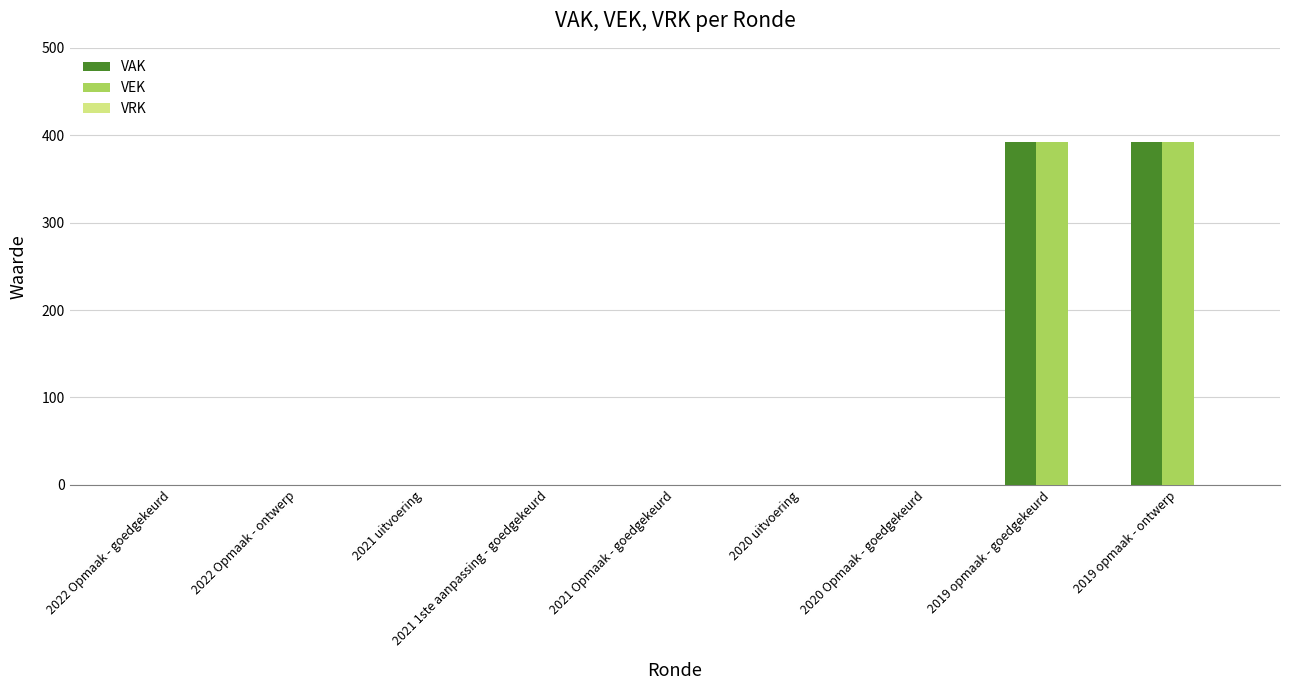

Is the value of VEK at 2019 opmaak - ontwerp greater than the value of VAK at 2022 Opmaak - ontwerp?

Yes